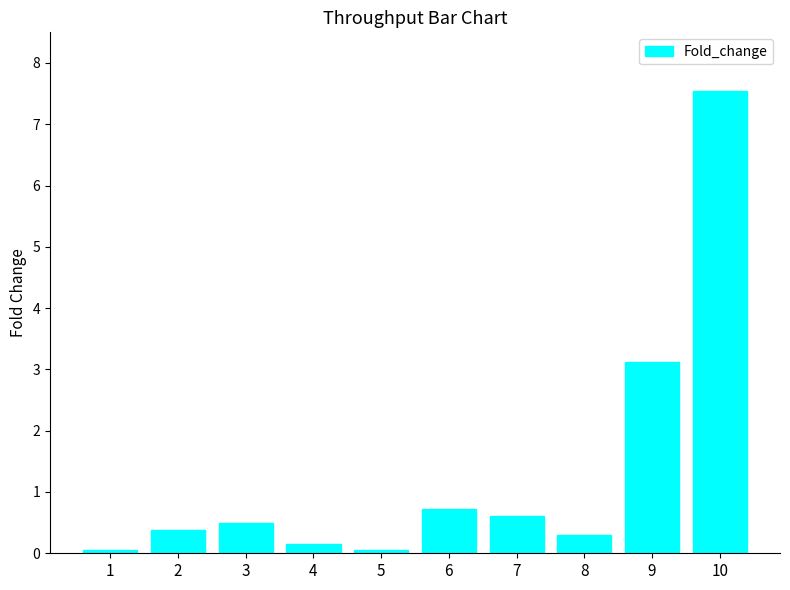

What is the difference between the maximum and minimum values?

7.5